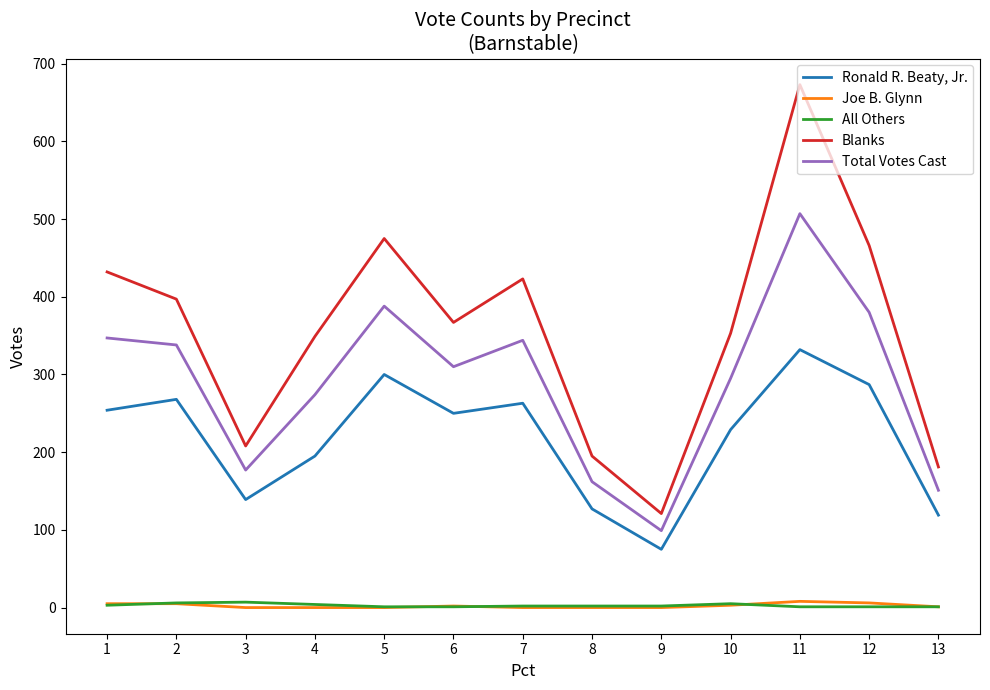

Does the chart have visible grid lines?

No